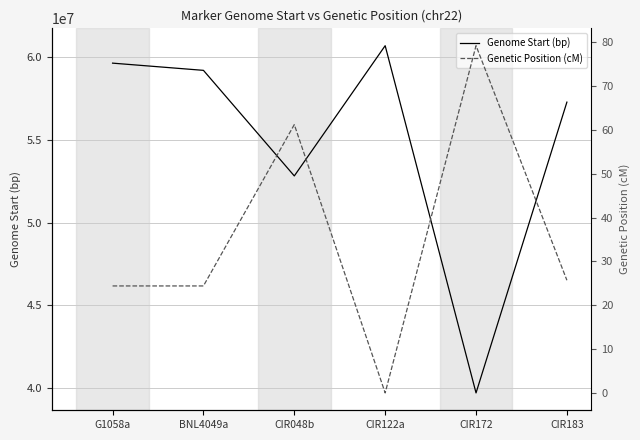

Which series has the largest range (max minus min)?

Genome Start (bp)